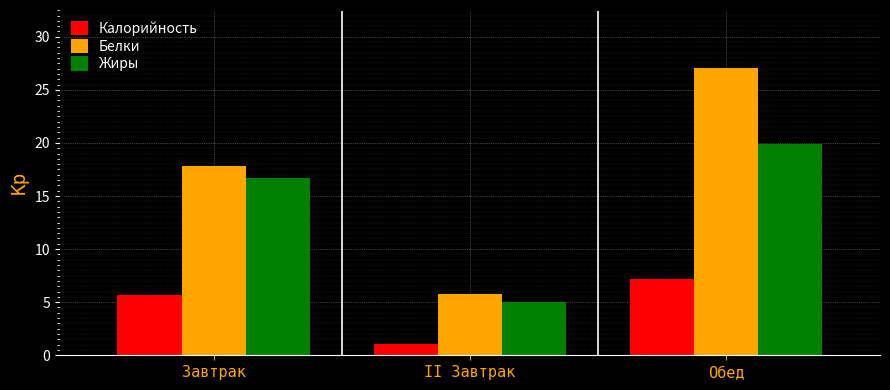

What is the difference between the maximum and minimum values in the Жиры series?

14.9